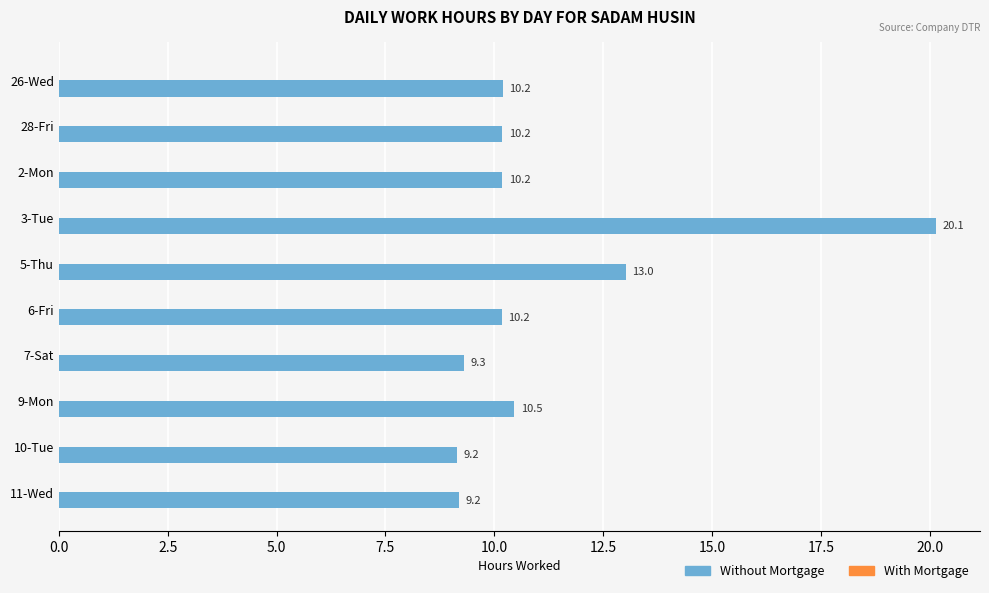

What is the label of the 8th bar from the bottom?

2-Mon